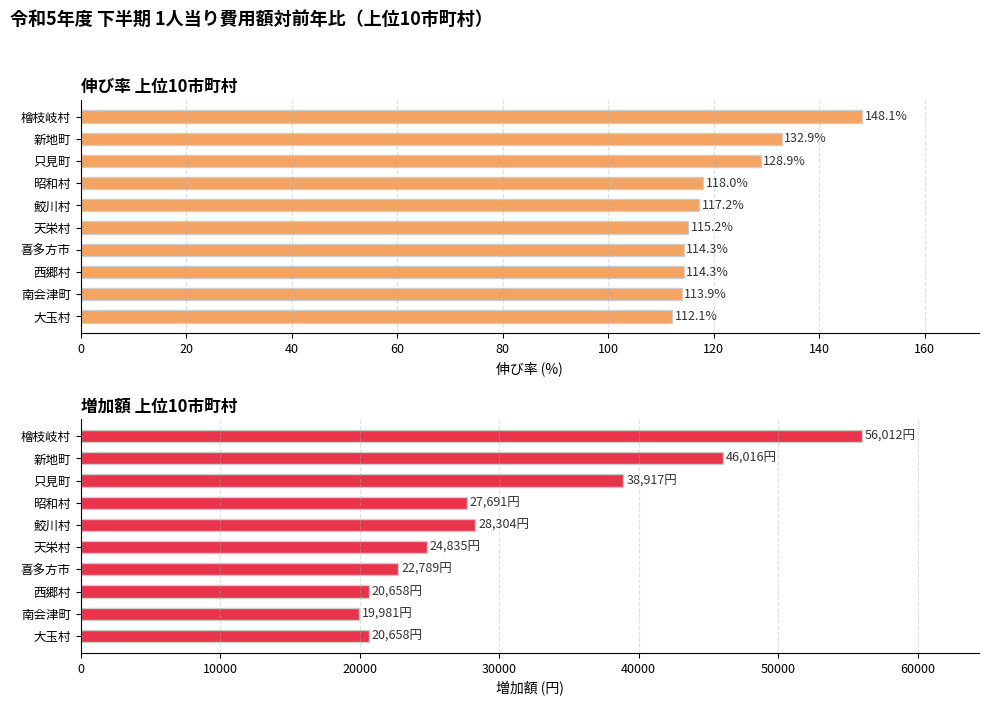

Count the number of categories in the chart.

10